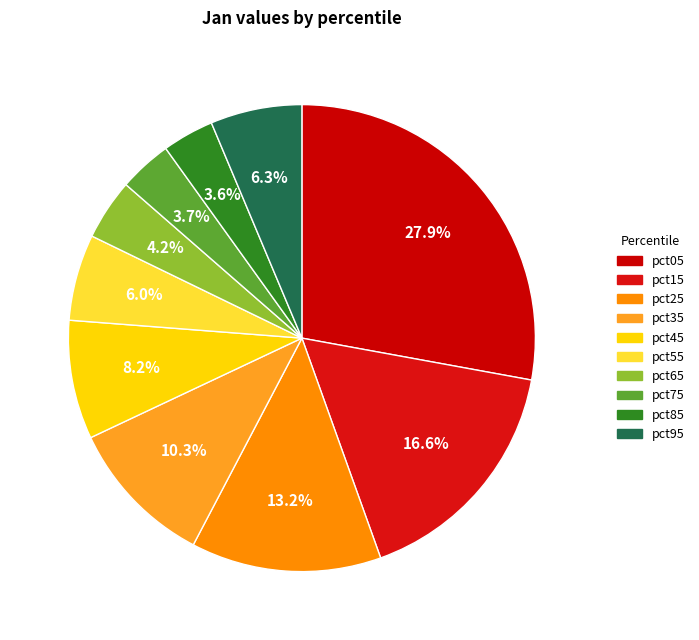

How many segments does this pie chart have?

10